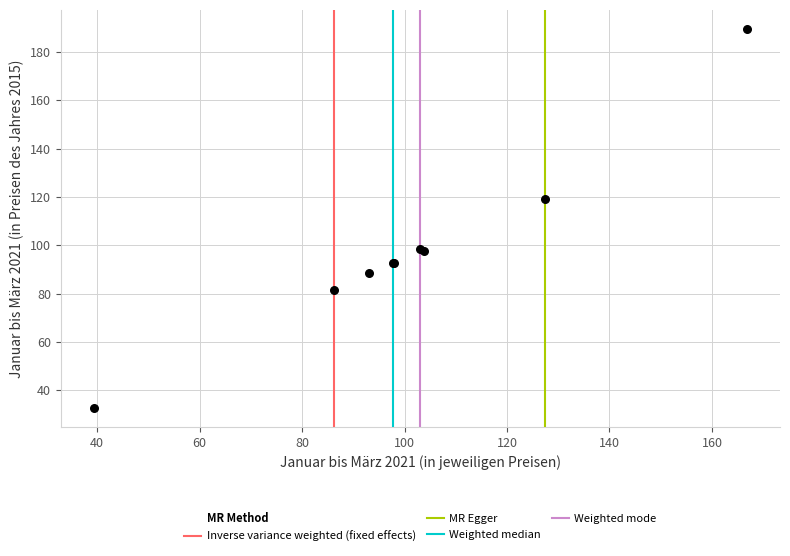

What Y value in the scatter plot is closest to 111?

119.1